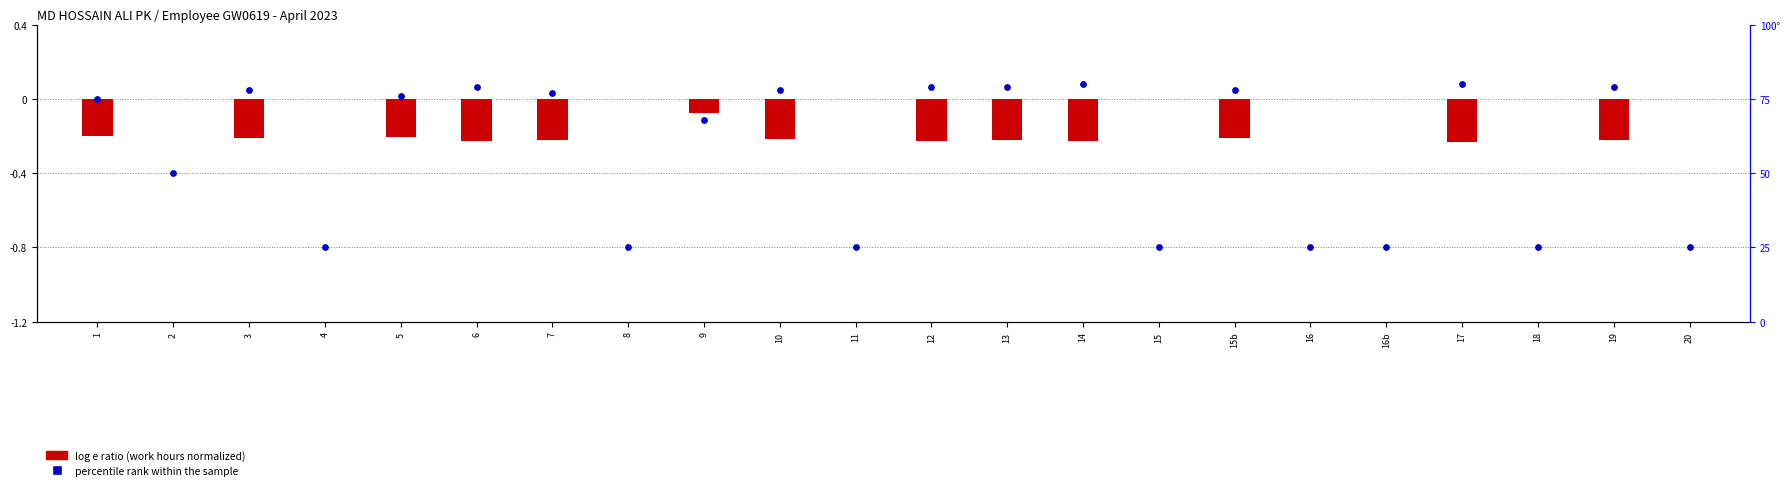

Between 12 and 2, which is larger?

12